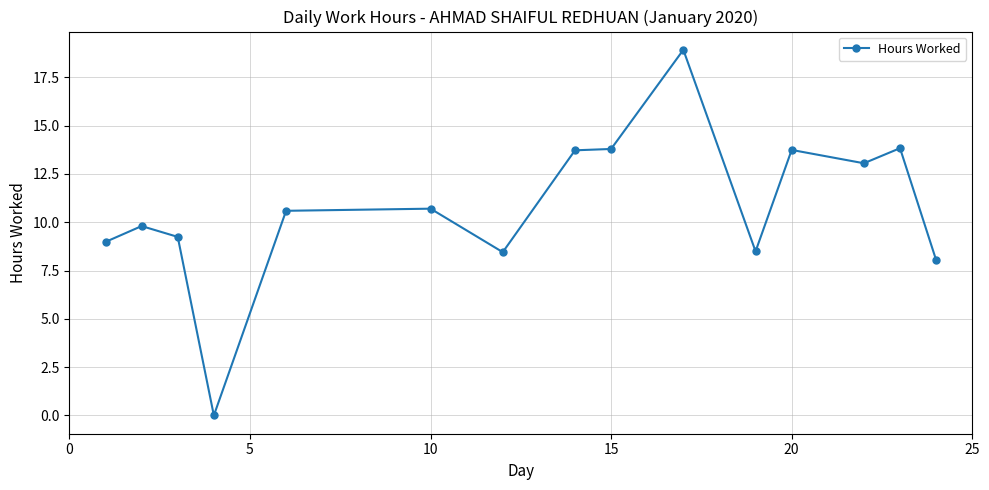

What is the value of the 5th point from the left?

10.6